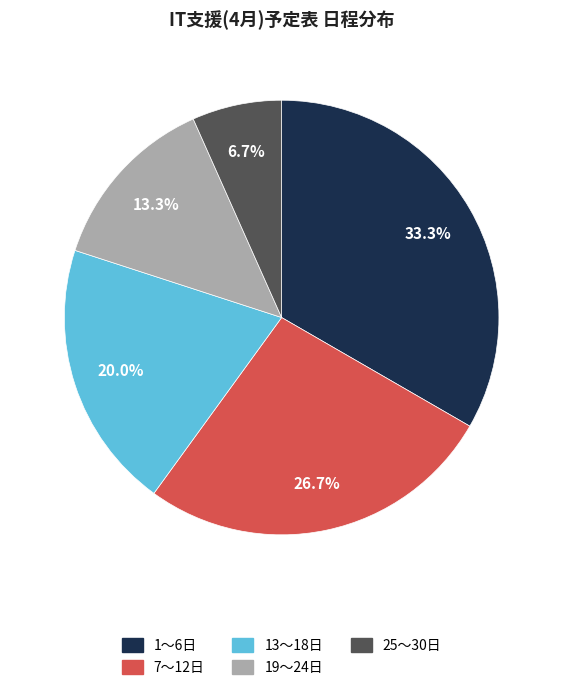

Do 1〜6日 and 7〜12日 together represent more than half of the pie?

Yes